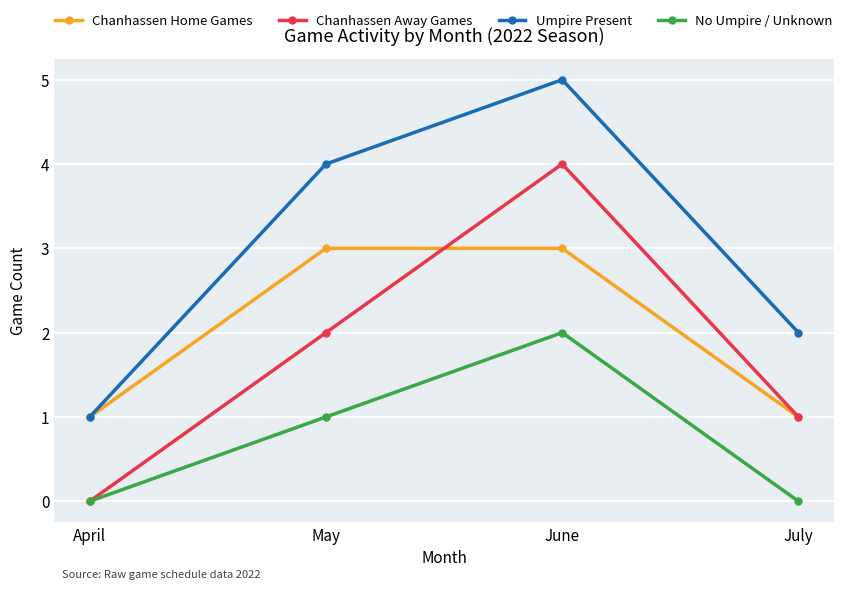

What is the total value across all series at July?

4